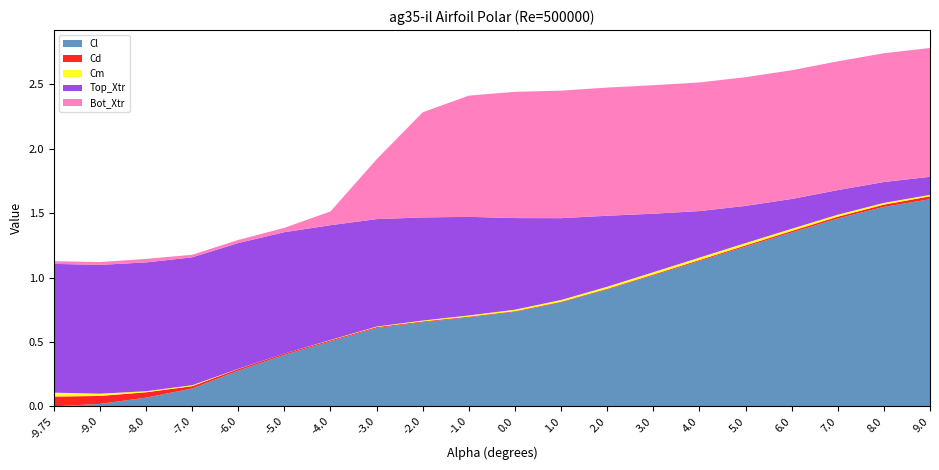

Which category has the highest value in the Cl series?

9.0